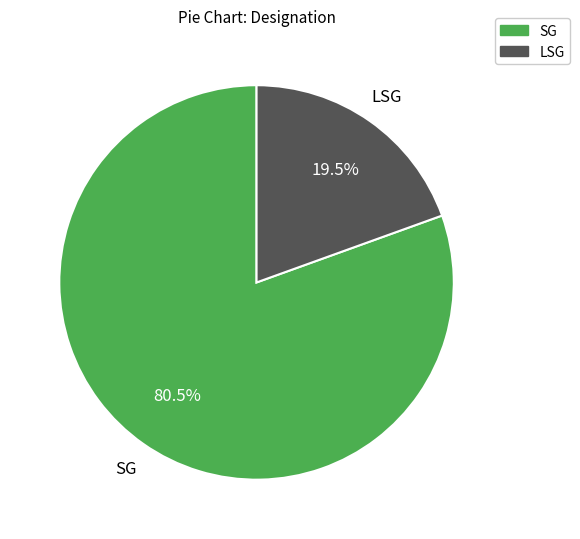

Rank the categories by value from lowest to highest.

LSG, SG